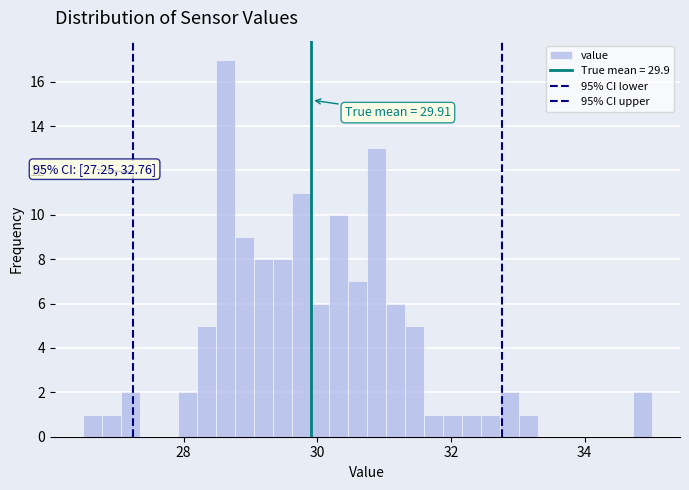

Read against the x-axis, roughly where is the centre of the tallest bar?

28.6